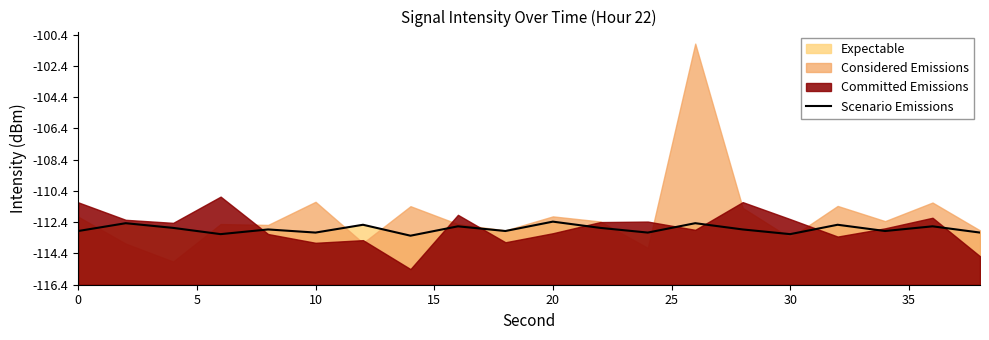

How many points are higher than both their immediate neighbors (excluding endpoints)?

8